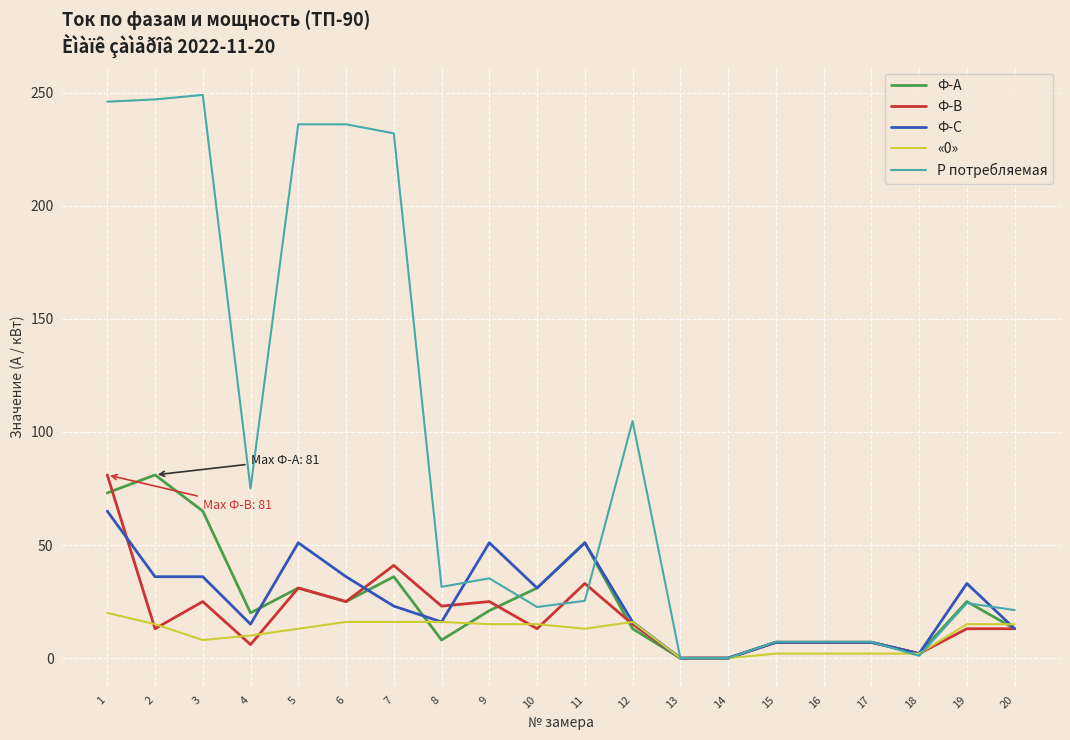

The value of Ф-А at 7 is 54.5. True or false?

False